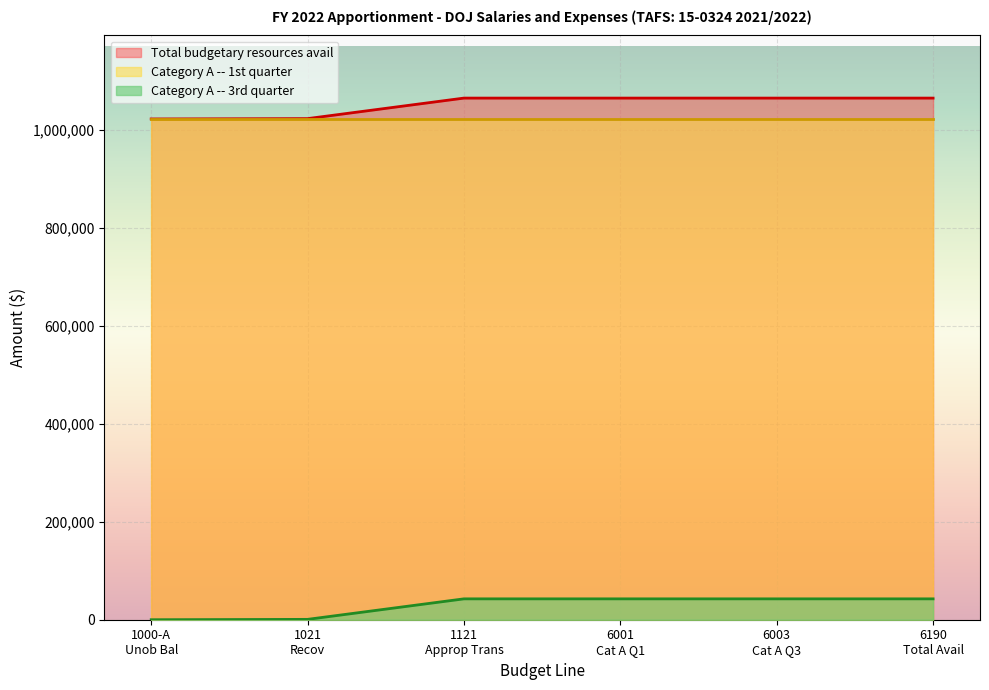

At 6190, list the series in order from smallest to largest.

Category A -- 3rd quarter, Category A -- 1st quarter, Total budgetary resources avail